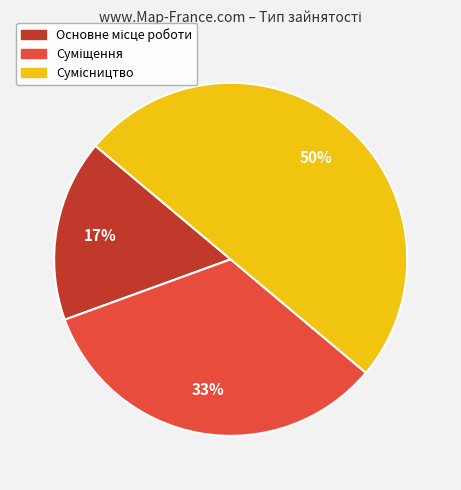

To the nearest percent, what is the average slice percentage?

33%